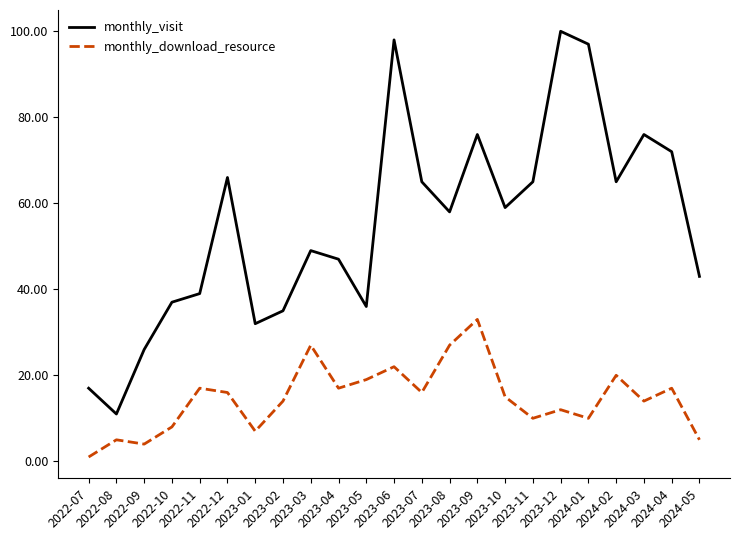

What is the total value across all series at 2024-01?

107